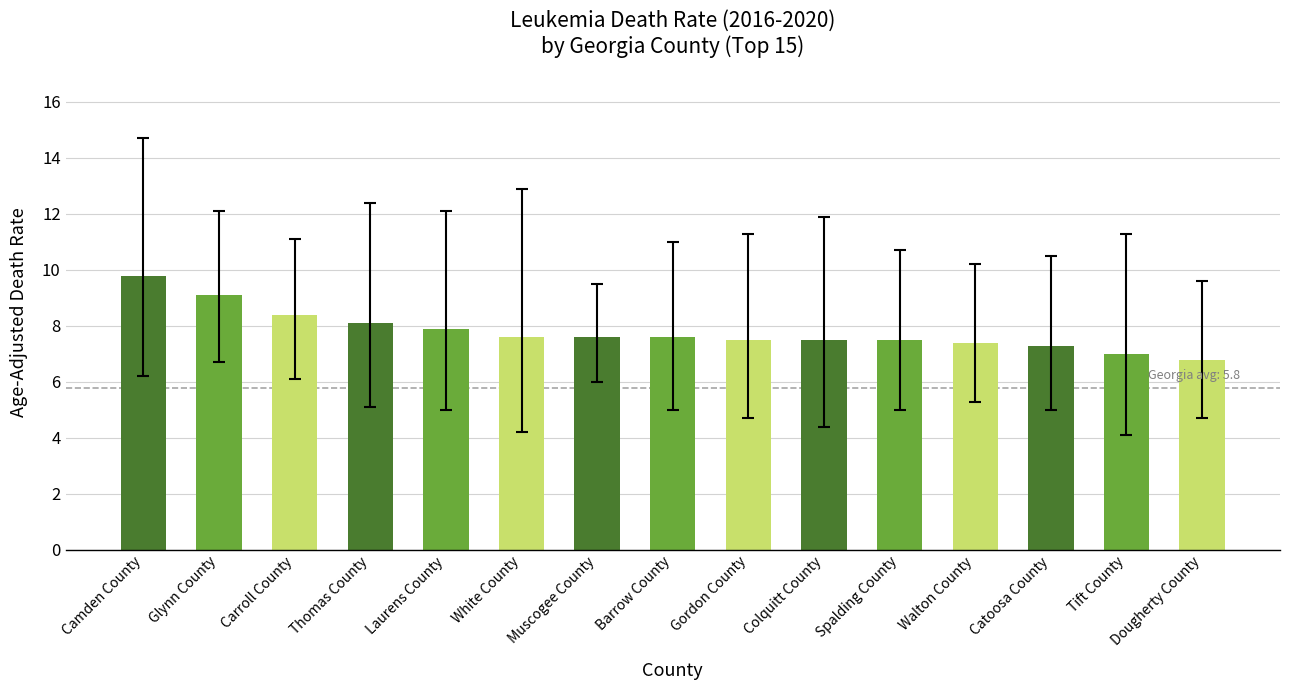

Which category has the highest value across all series?

Camden County